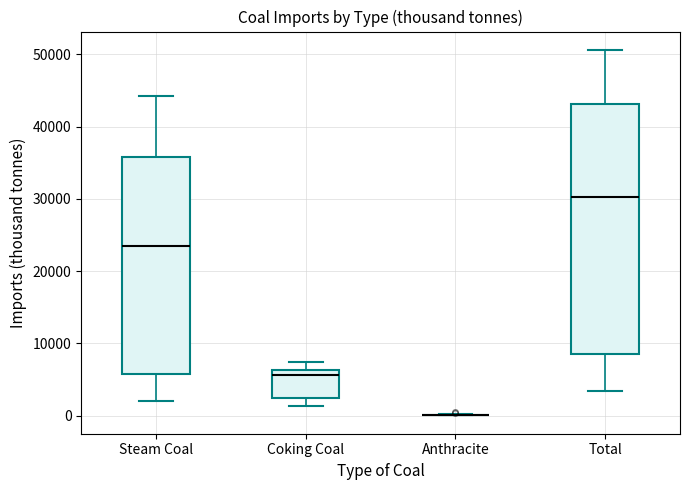

Reading left to right, read every box against the y-axis: the position of its median line, the range the box covers, and the ends of its whiskers. The values are not printed on the chart, so give them approximately, as read against the axis.

Steam Coal: median 23000, box 6000 to 36000, whiskers 2000 to 44000
Coking Coal: median 6000 (just below the box's upper edge), box 2000 to 6000, whiskers 1000 to 7000
Anthracite: box collapsed to a line at 0, whiskers 0 to 0
Total: median 30000, box 9000 to 43000, whiskers 3000 to 51000